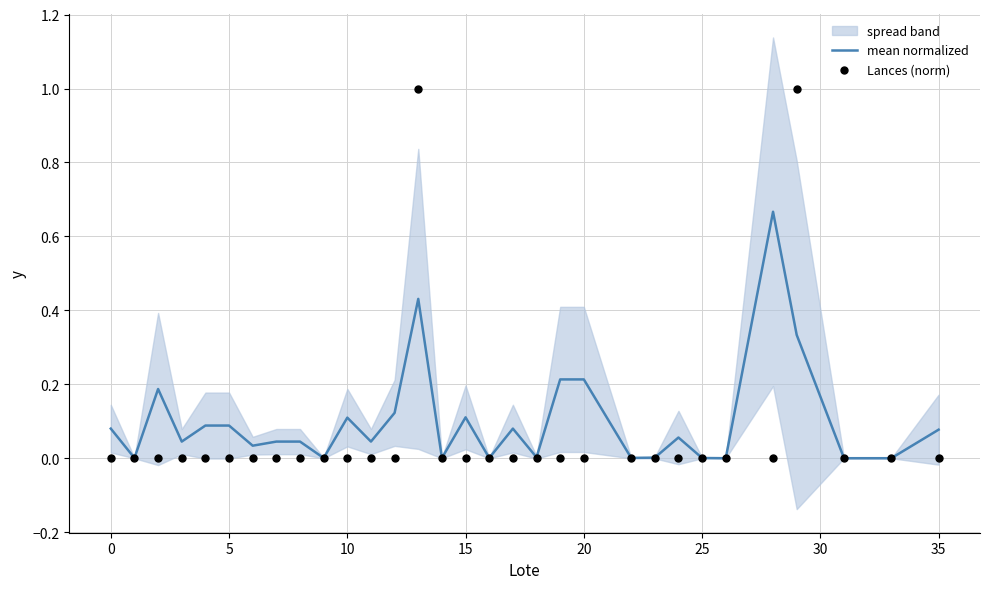

True or false: mean normalized has a value of 0.0 at 10.

False